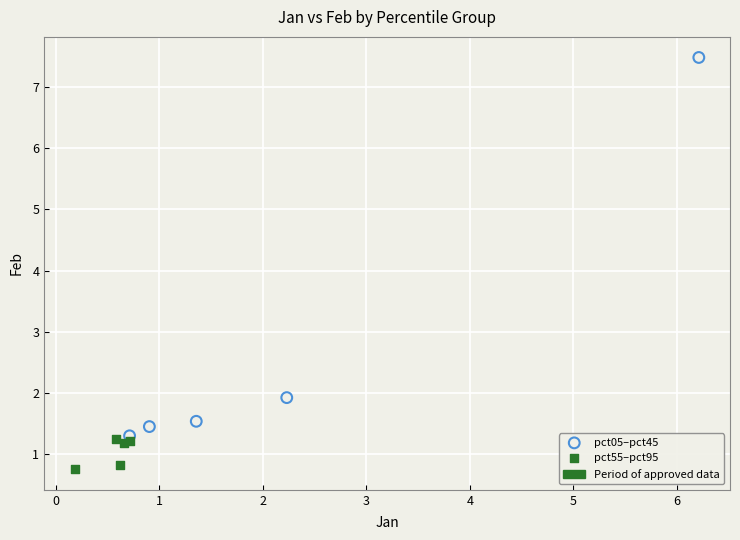

Which series reaches the minimum Y coordinate?

pct55–pct95